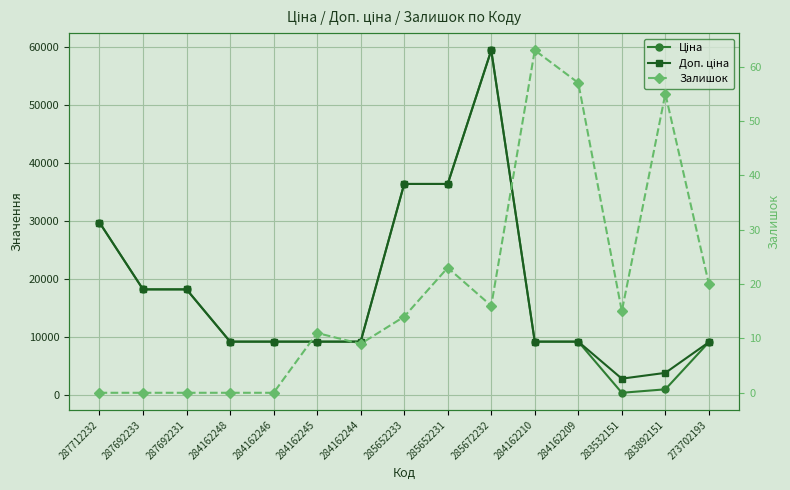

What is the total value across all series at 284162246?

18370.3